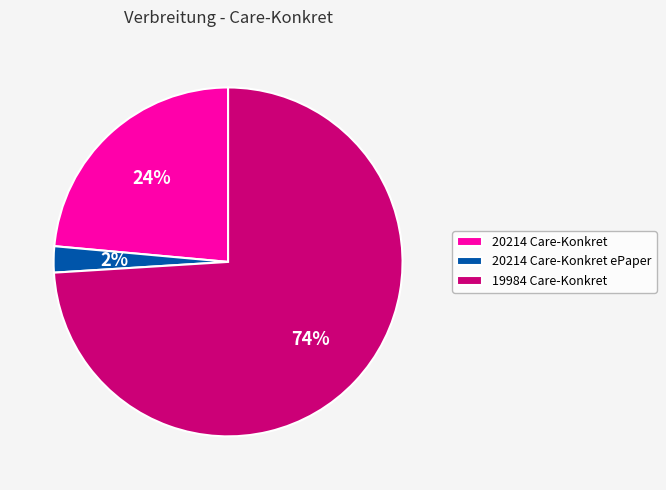

Rank the categories by value from lowest to highest.

20214 Care-Konkret ePaper, 20214 Care-Konkret, 19984 Care-Konkret